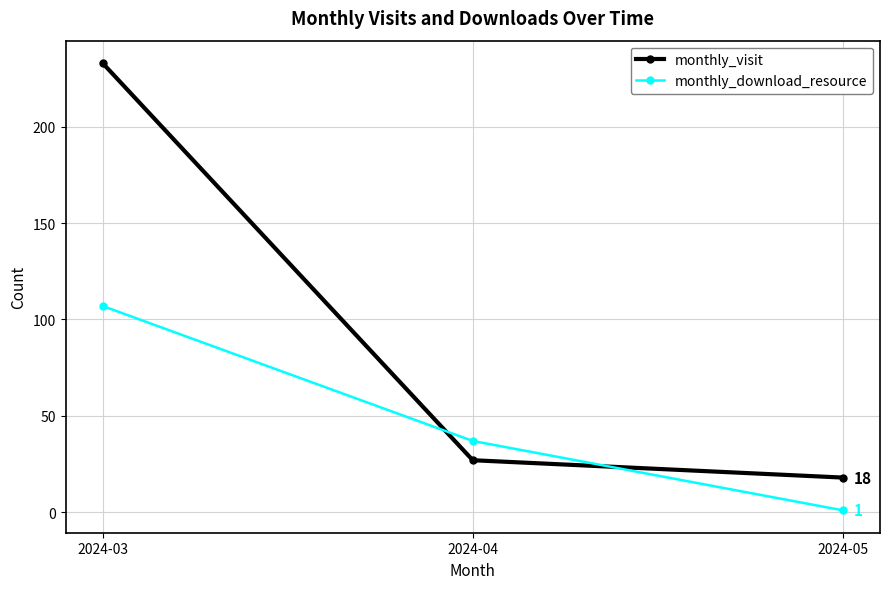

How many data points does each series have?

3